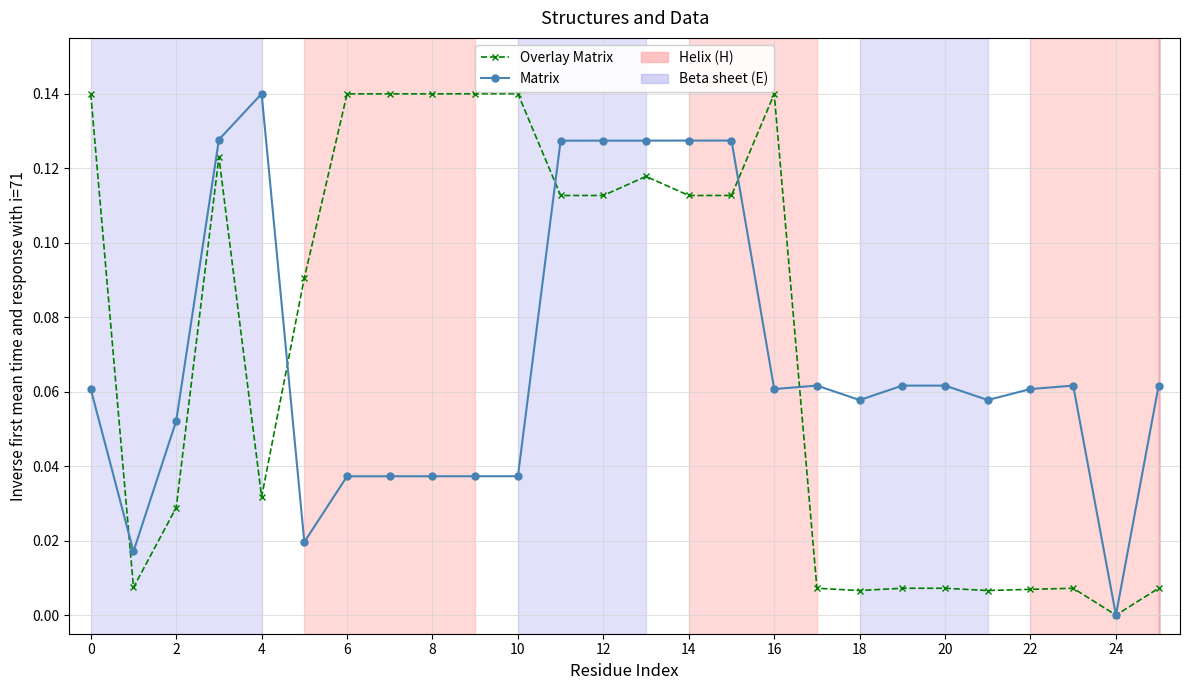

True or false: Matrix and Overlay Matrix cross at least once.

True